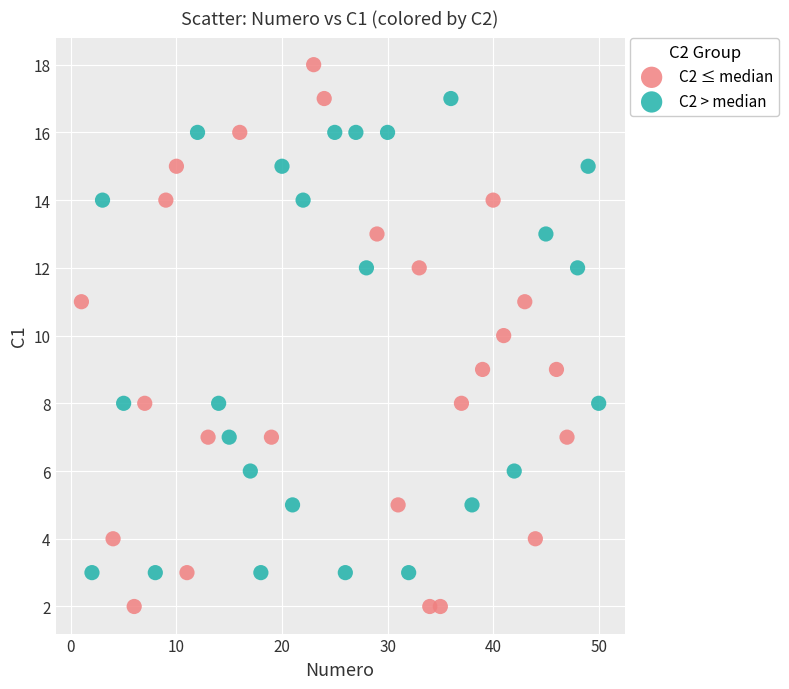

Which series reaches the maximum Y coordinate?

C2 ≤ median